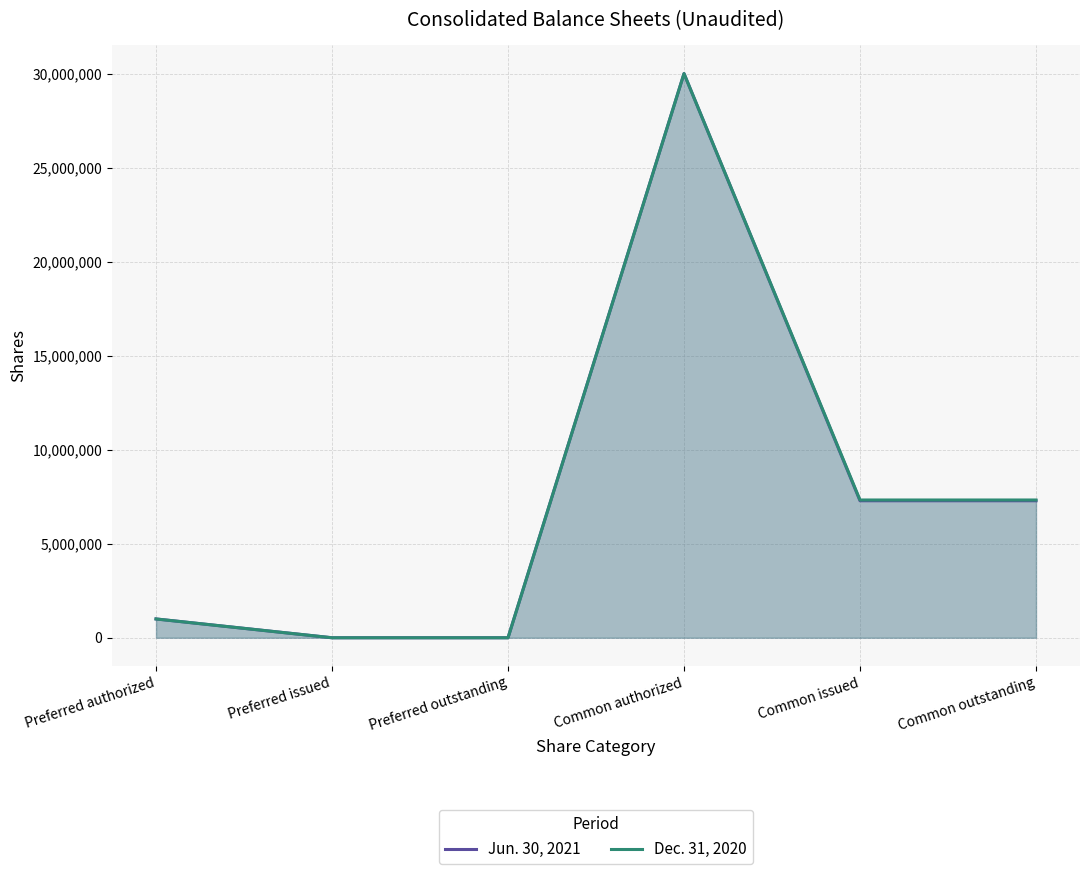

At which category does Dec. 31, 2020 reach its first local peak?

Common authorized